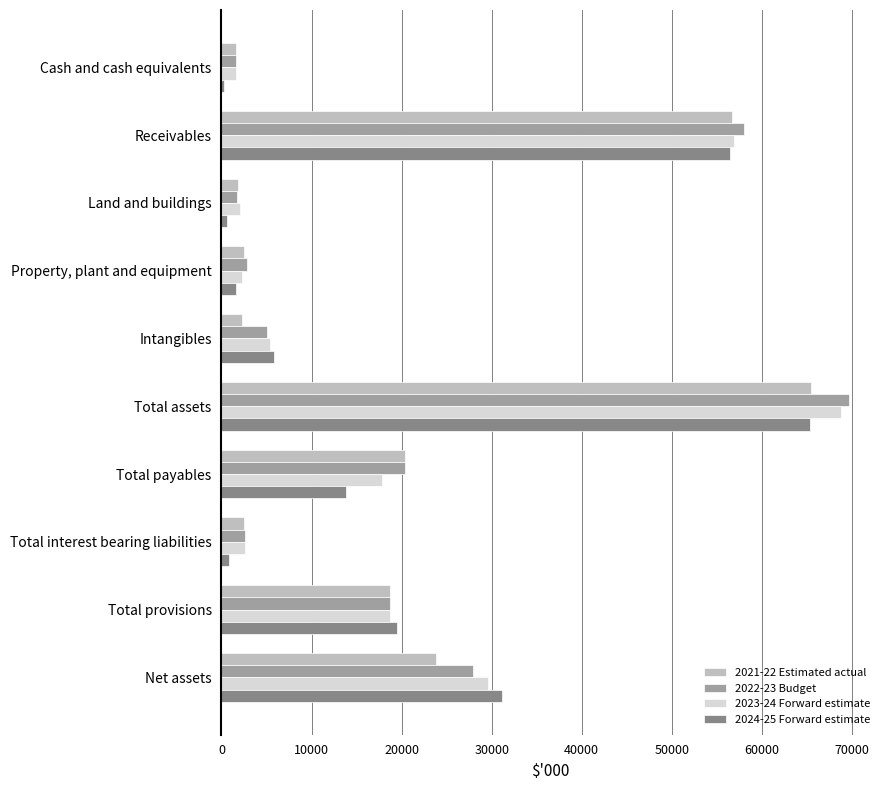

What are all the series names shown in the legend?

2021-22 Estimated actual, 2022-23 Budget, 2023-24 Forward estimate, 2024-25 Forward estimate